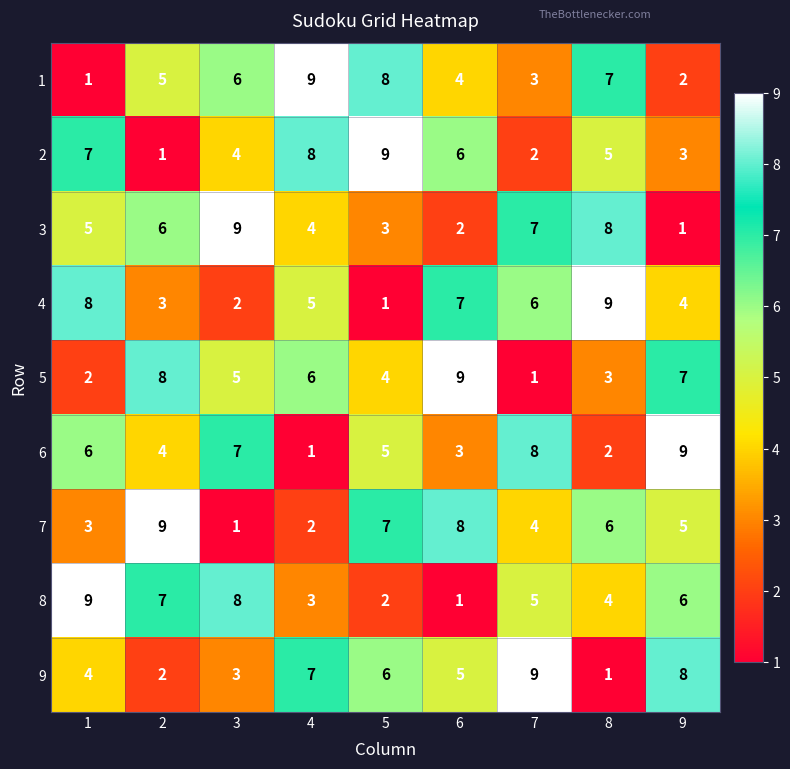

Is the value of 3 at 3 greater than the value of 7 at 4?

Yes